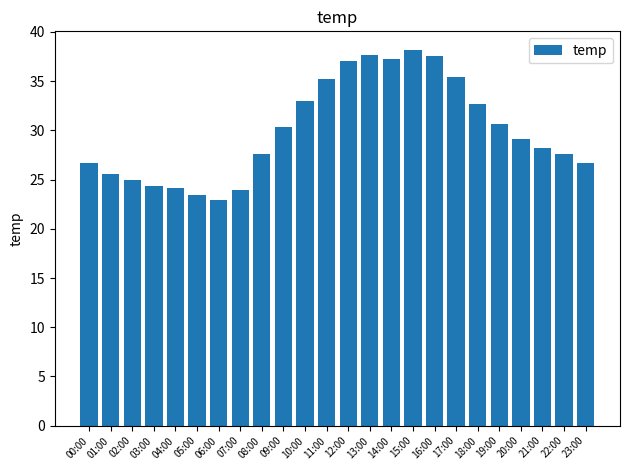

Count the number of values greater than 29.

12